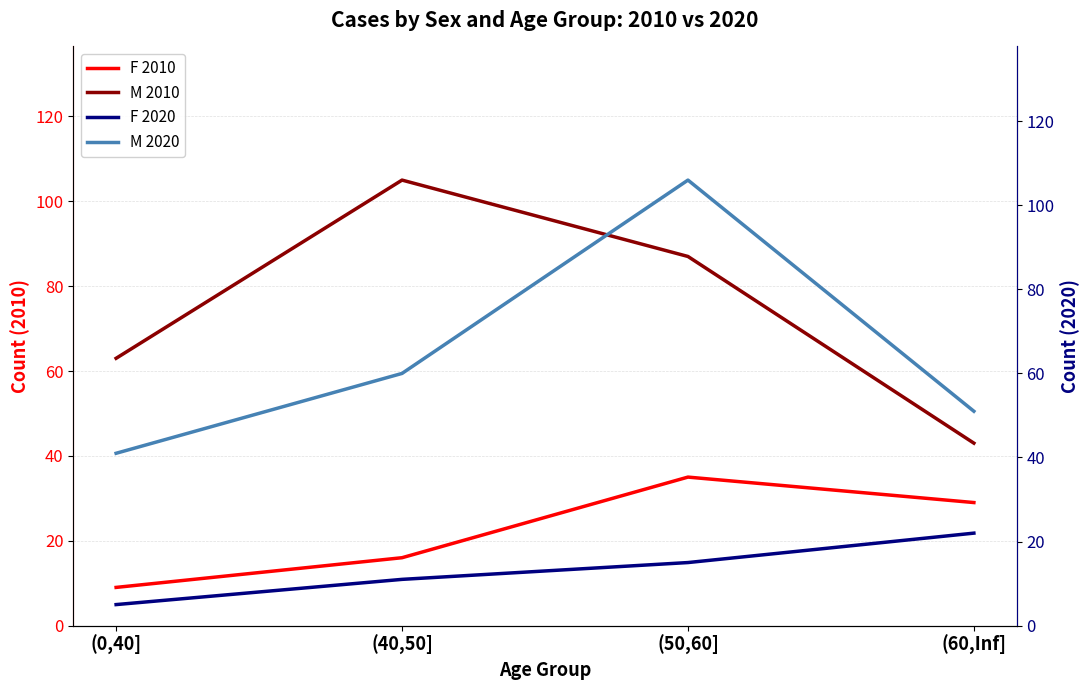

Is the value of M 2020 at (60,Inf] greater than the value of M 2010 at (50,60]?

No